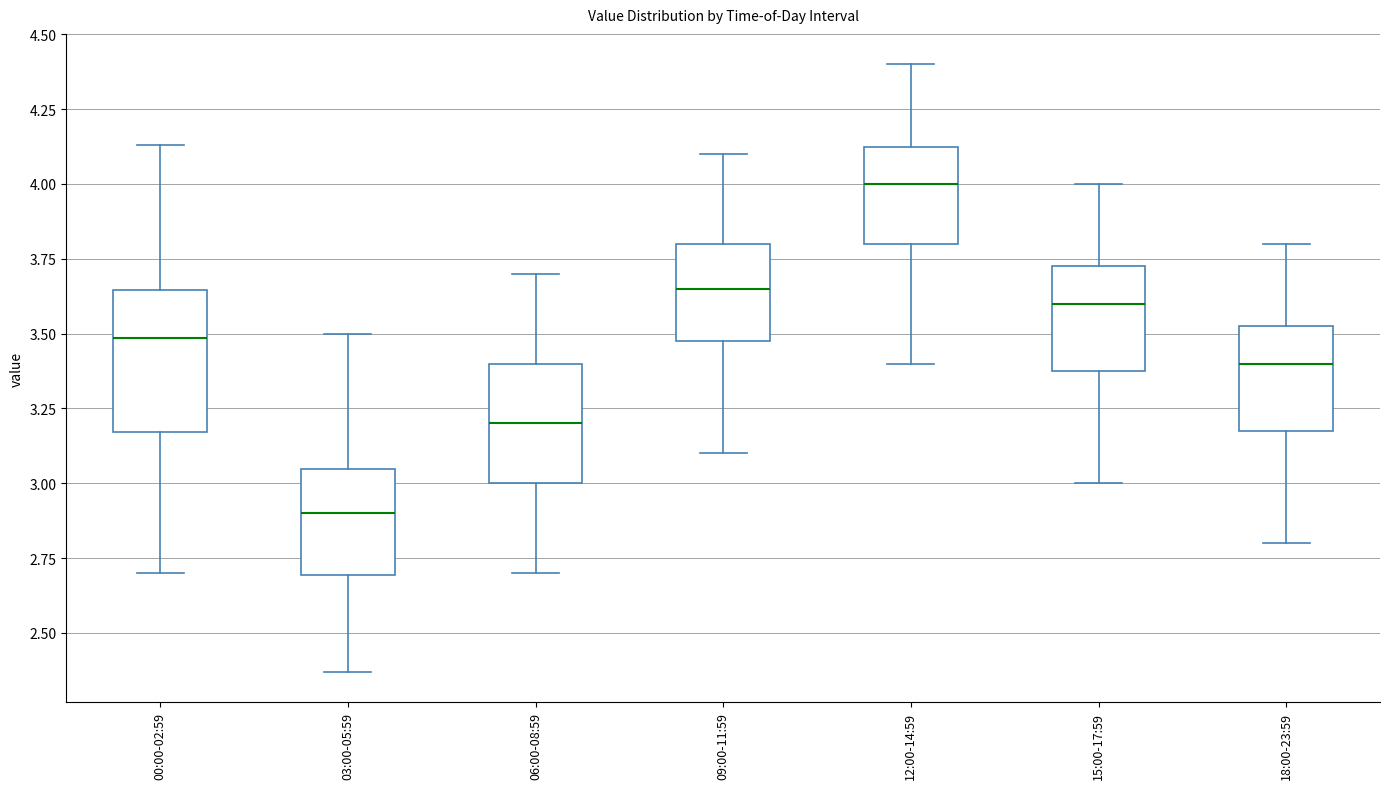

Where is the upper edge of the box for 15:00-17:59 on the y-axis? The values are not printed on the chart, so give them approximately, as read against the axis.

3.75